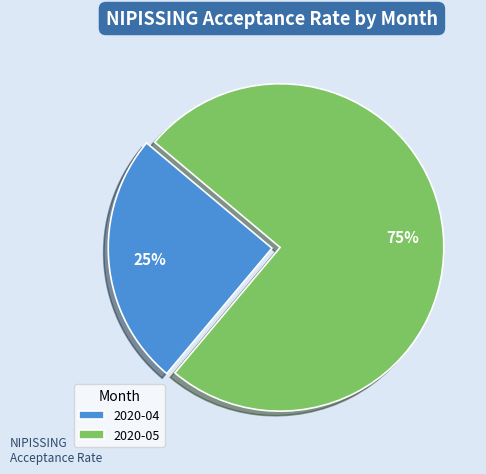

To the nearest percent, what is the difference between the 2020-05 and 2020-04 slice percentages?

50%